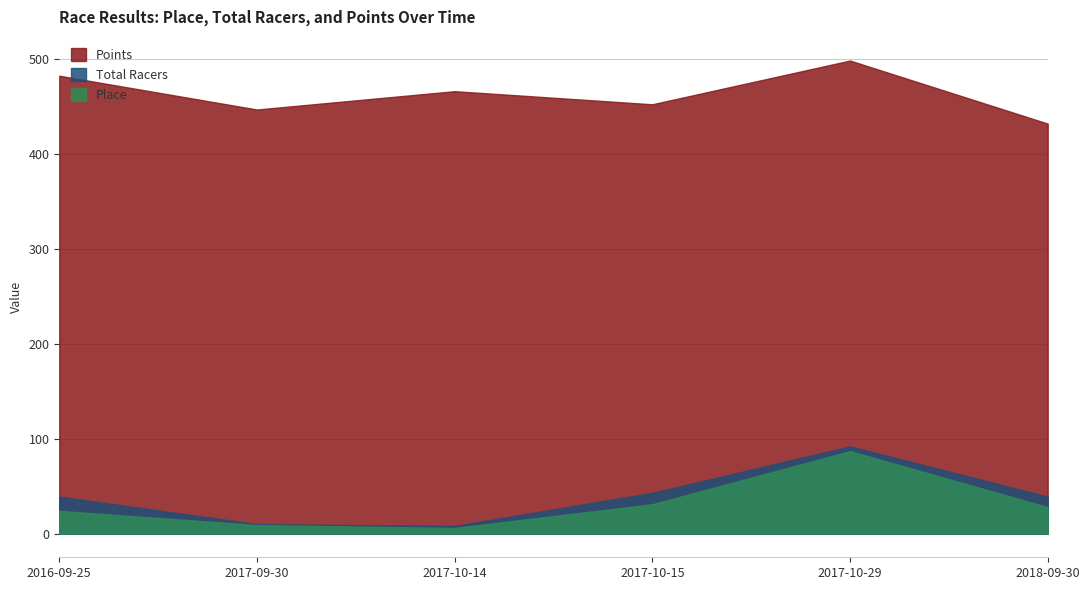

Which category has the lowest value in the Total Racers series?

2017-10-14